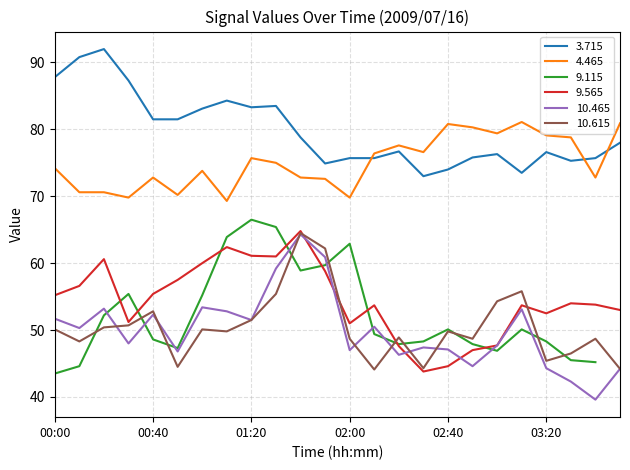

True or false: 10.615 and 3.715 cross at least once.

False